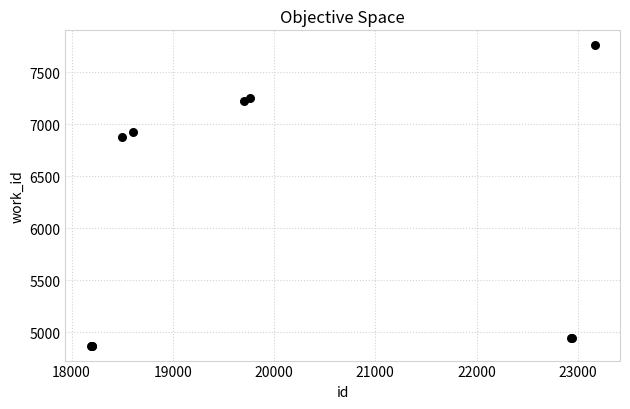

What Y value in the scatter plot is closest to 6314?

6876